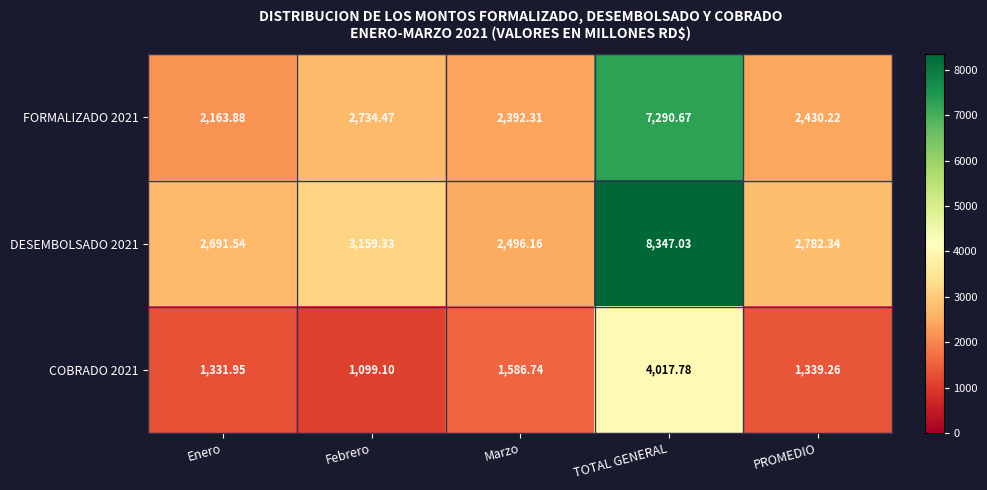

What is the difference between the highest and lowest values at PROMEDIO?

1443.1